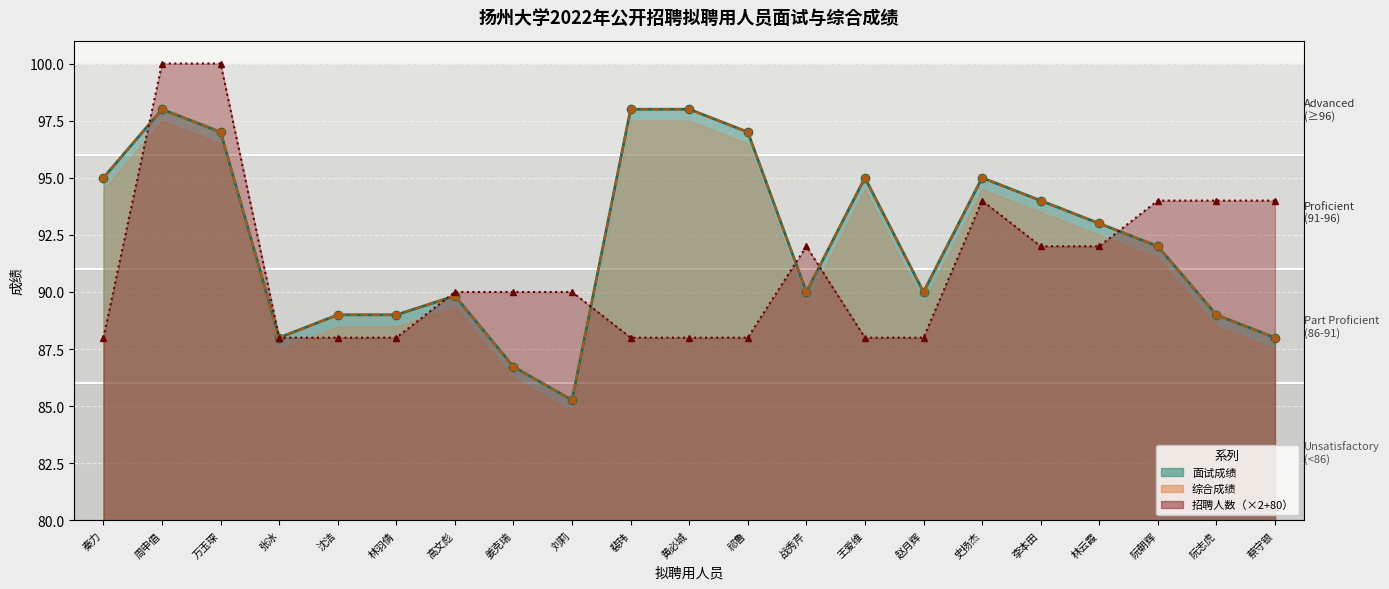

What position from the right is 祁鲁?

10